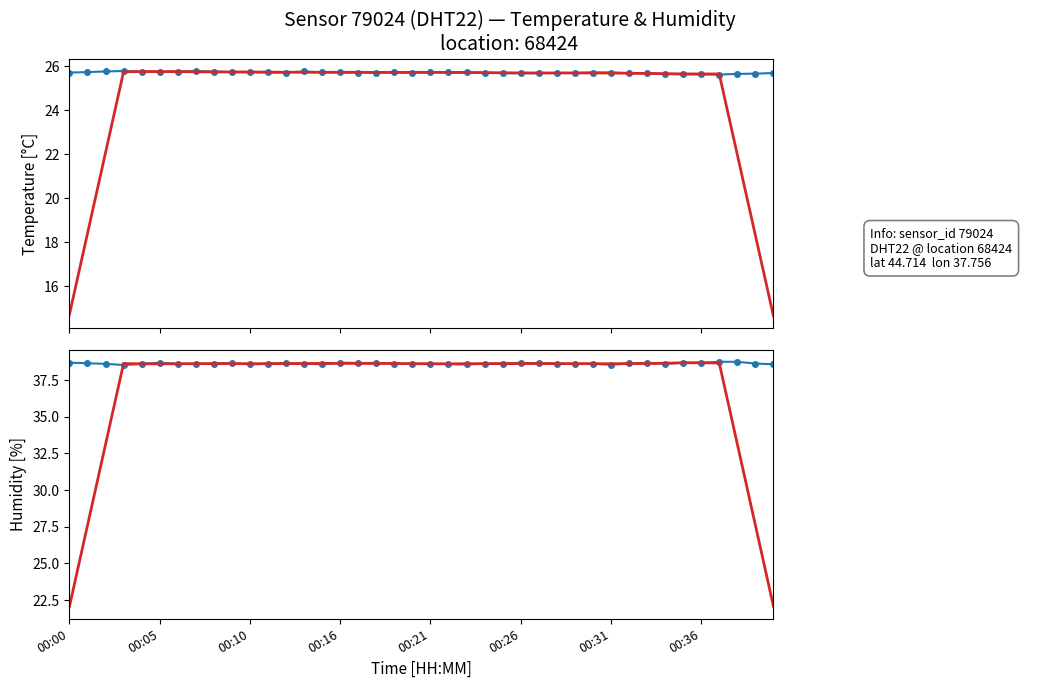

What is the total value across all series at 29?

102.9